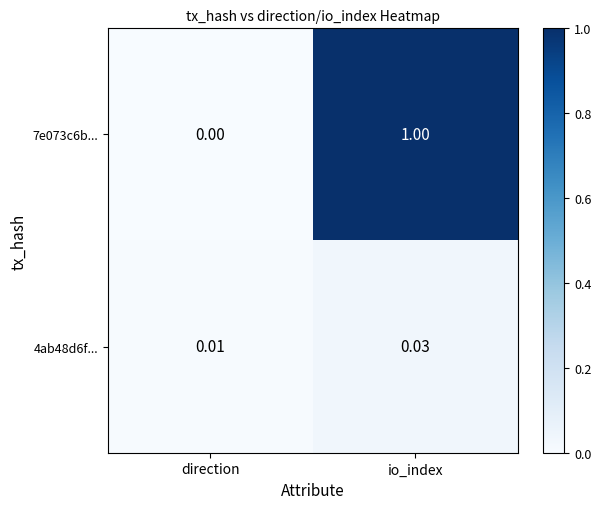

List the labels in order of 4ab48d6f... value, largest first.

io_index, direction